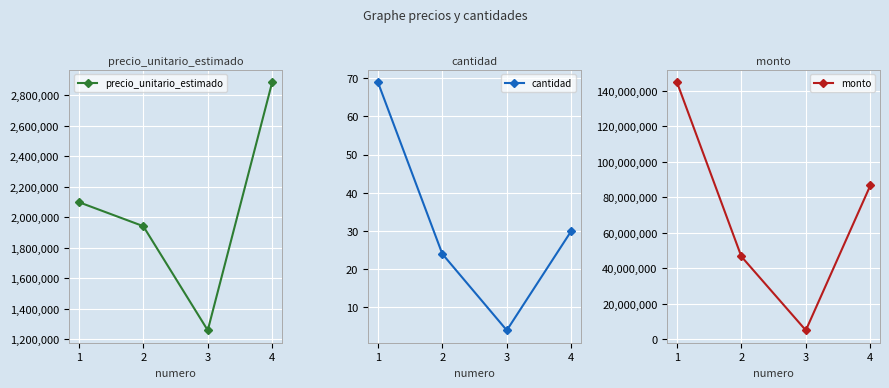

How many data points in precio_unitario_estimado are above 2100000?

1